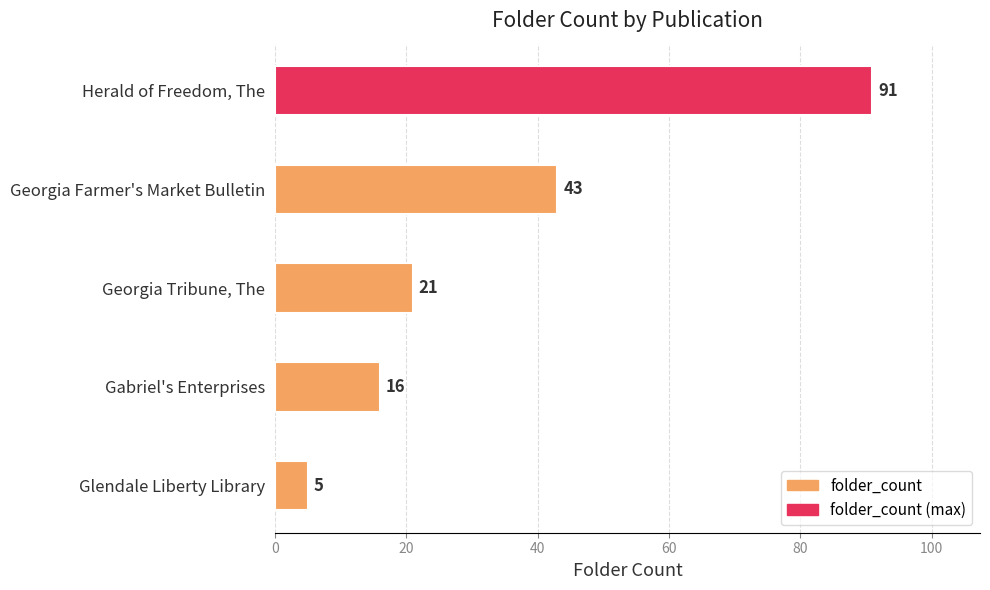

Where is the data nearest to the value 48?

Georgia Farmer's Market Bulletin